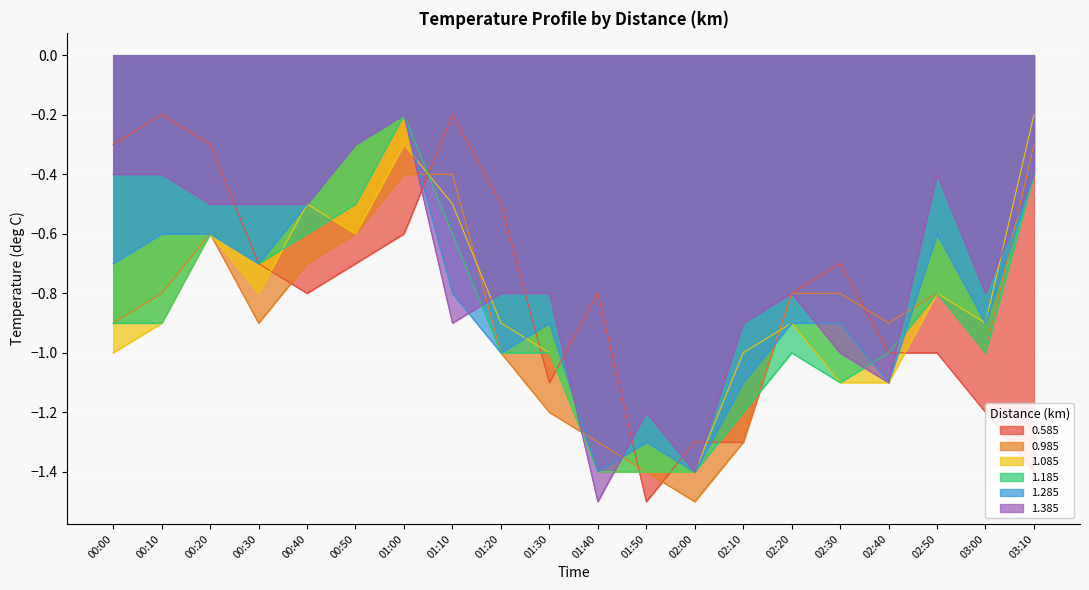

What is the sum of the 0.585 values at 03:00 and 01:10?

-1.4